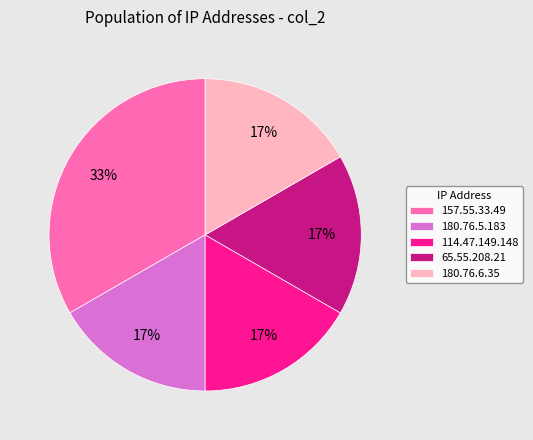

Do 180.76.6.35 and 180.76.5.183 together represent more than half of the pie?

No